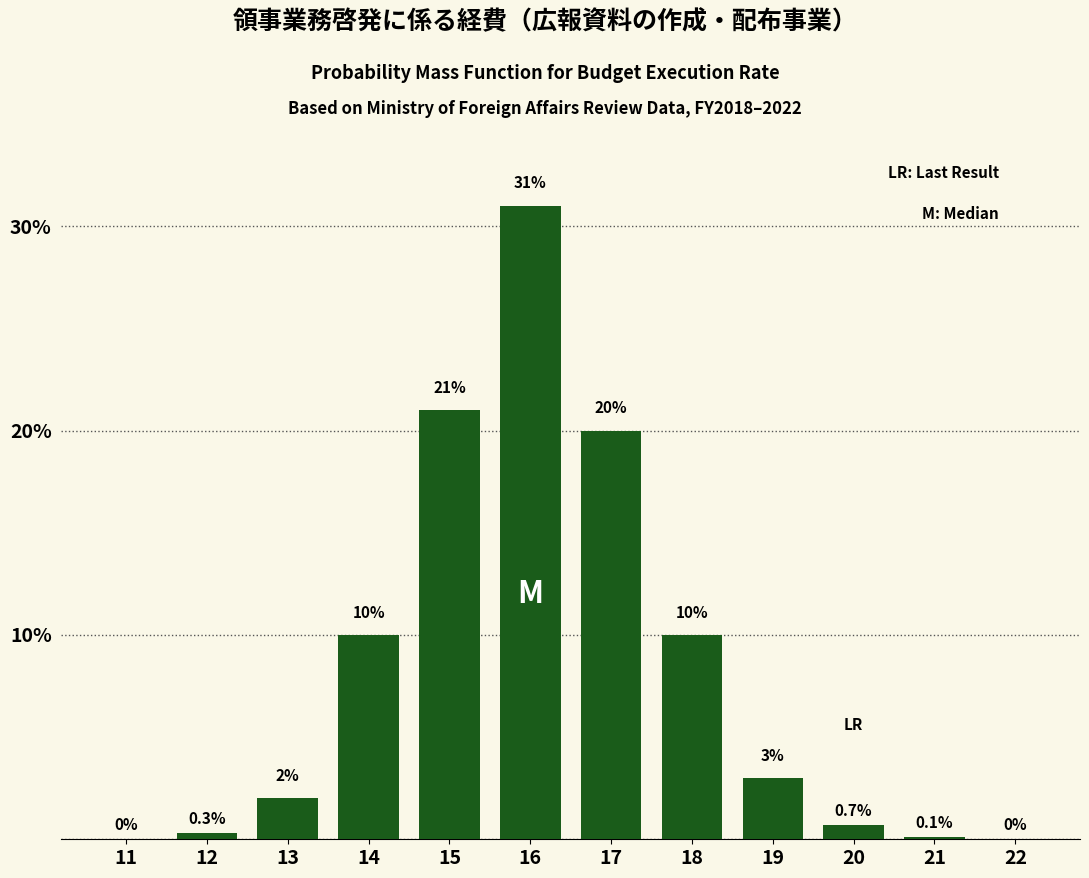

Reading left to right, what are all the values shown in this chart?

11=0.0	12=0.3	13=2.0	14=10.0	15=21.0	16=31.0	17=20.0	18=10.0	19=3.0	20=0.7	21=0.1	22=0.0